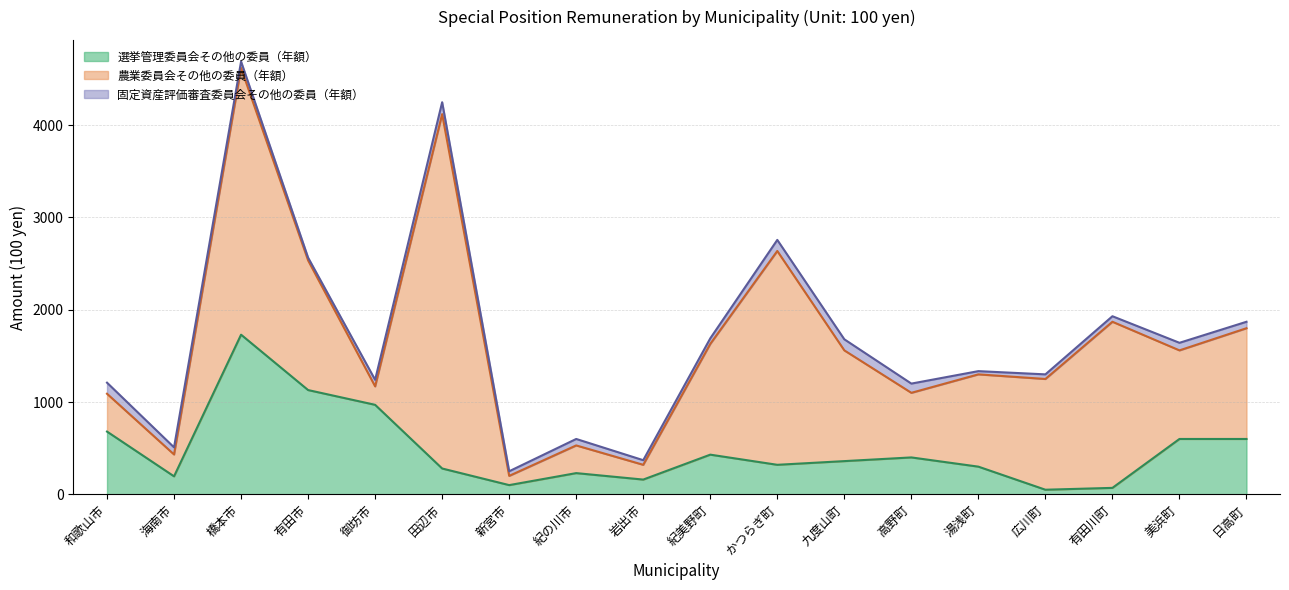

Does the chart have visible grid lines?

Yes